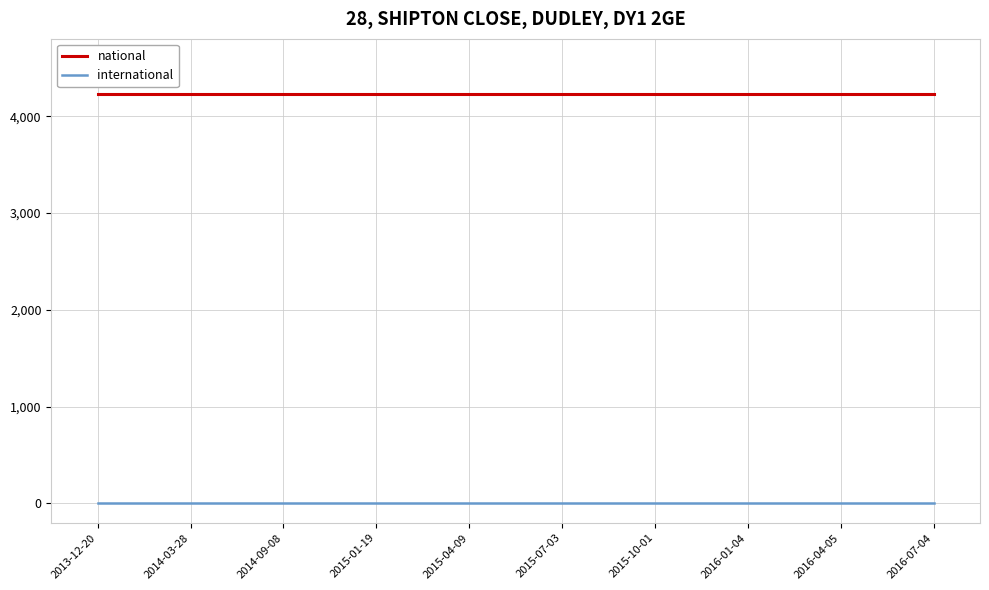

Reading left to right, list all the values displayed in this chart.

national: 4225	4225	4225	4225	4225	4225	4225	4225	4225	4225
international: 2	2	2	2	2	2	2	2	2	2